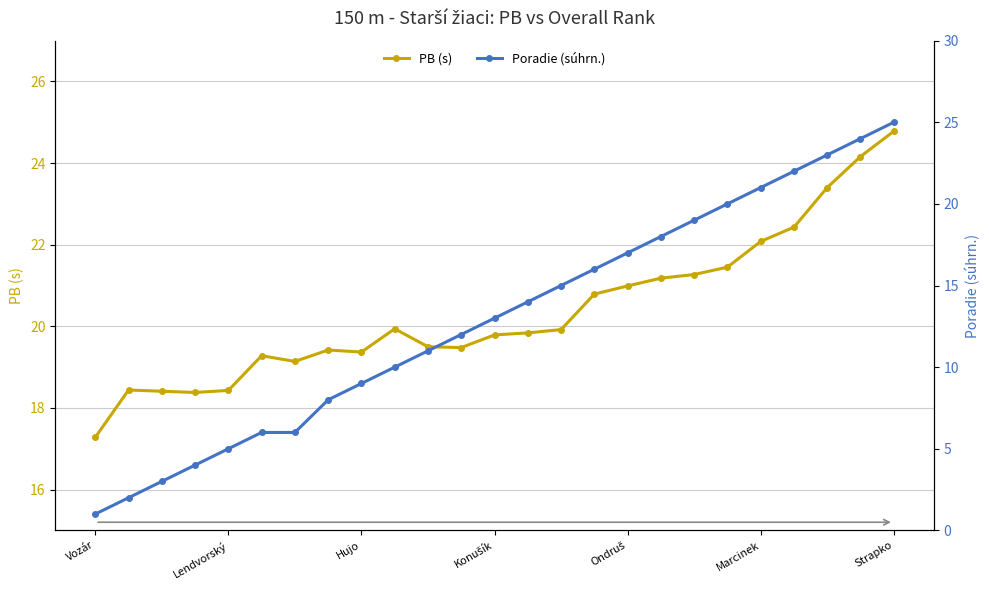

Read the PB (s) value at Lendvorský.

18.4